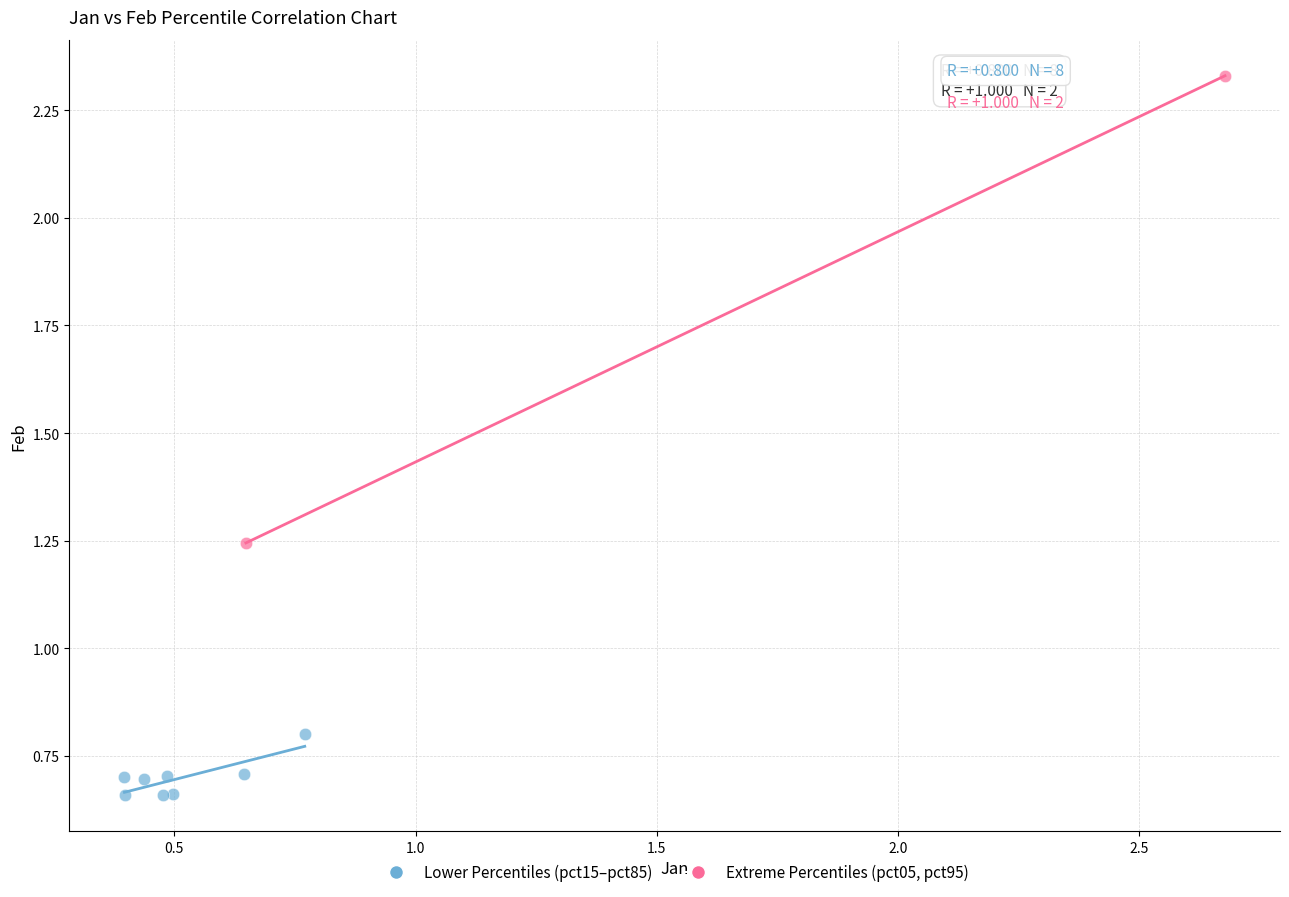

Which series reaches the minimum Y coordinate?

Lower Percentiles (pct15–pct85)